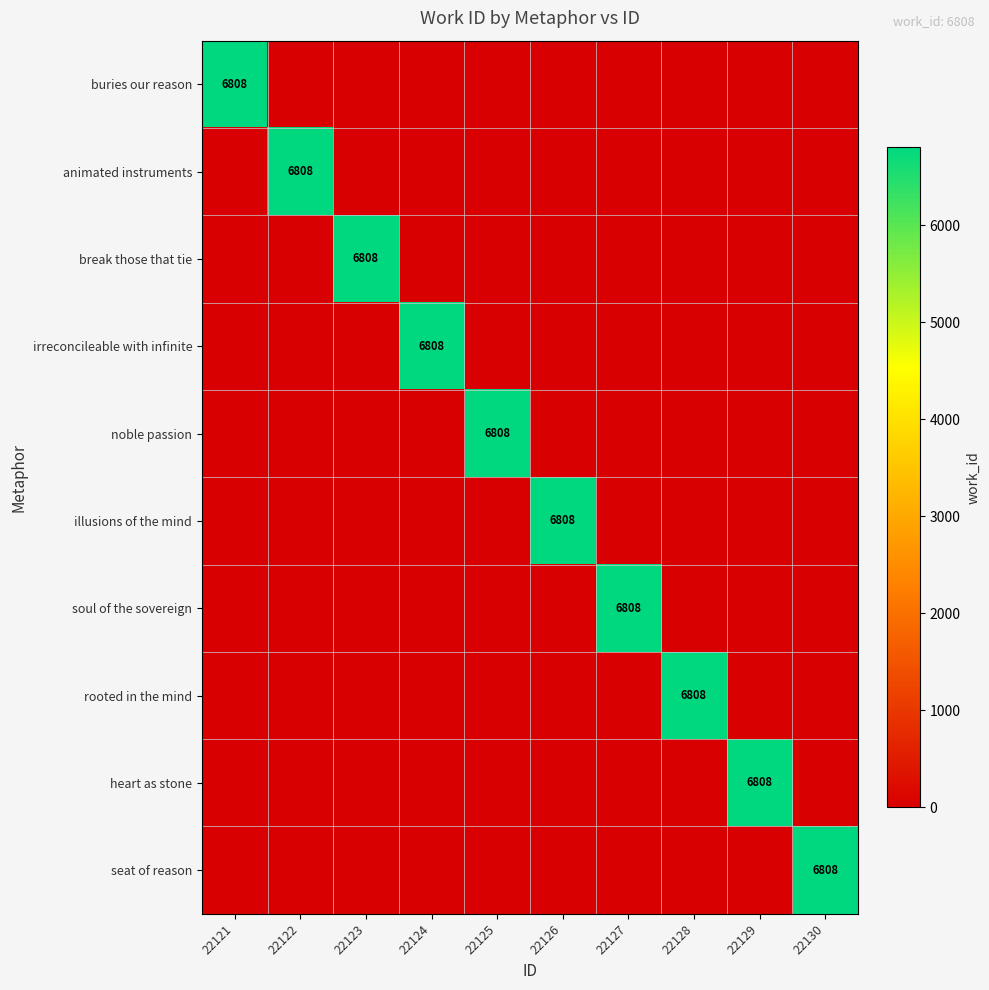

The animated instruments series shows 3699 at 22122. True or false?

False